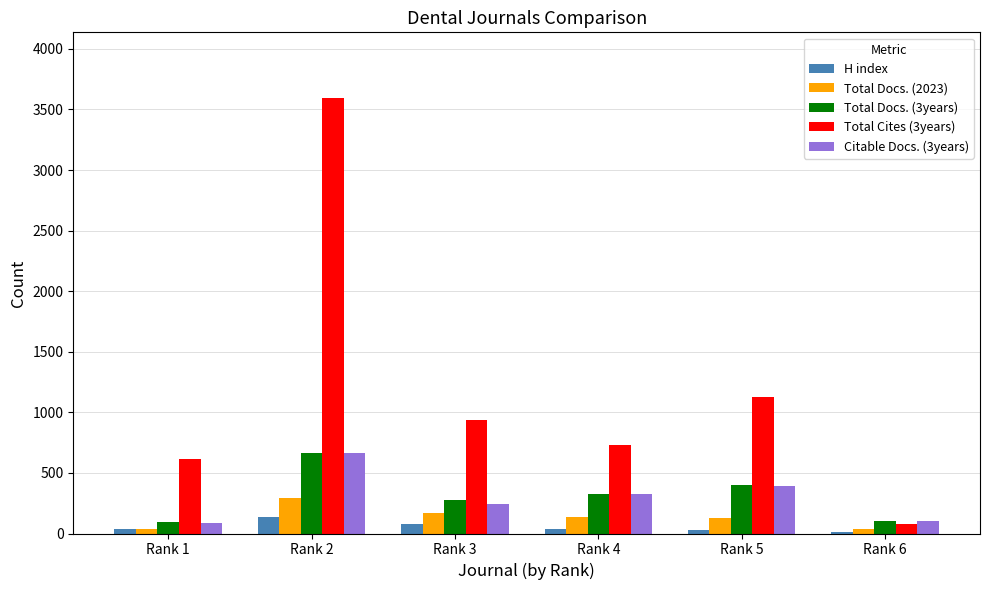

Count the number of categories in the chart.

6